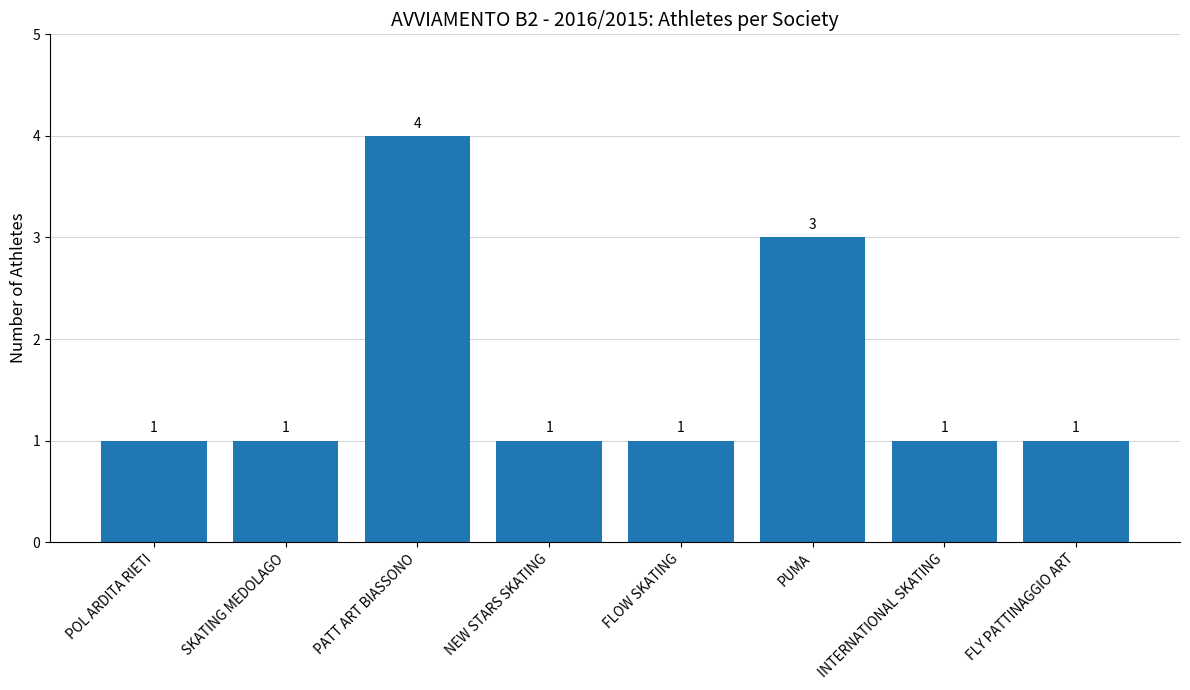

What is the difference between the values at NEW STARS SKATING and PUMA?

2